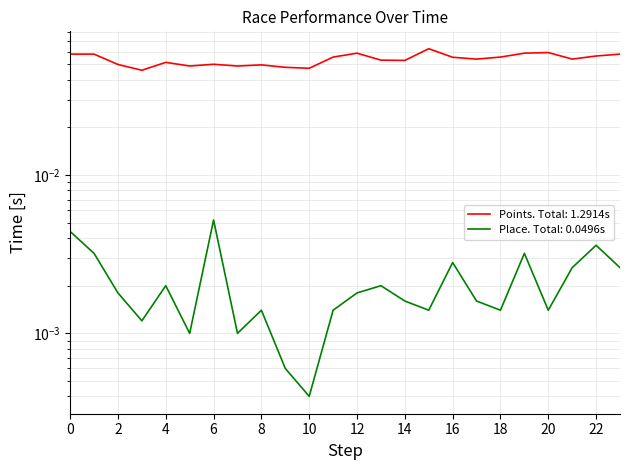

Rank the series by their maximum value, from lowest to highest.

Place, Points